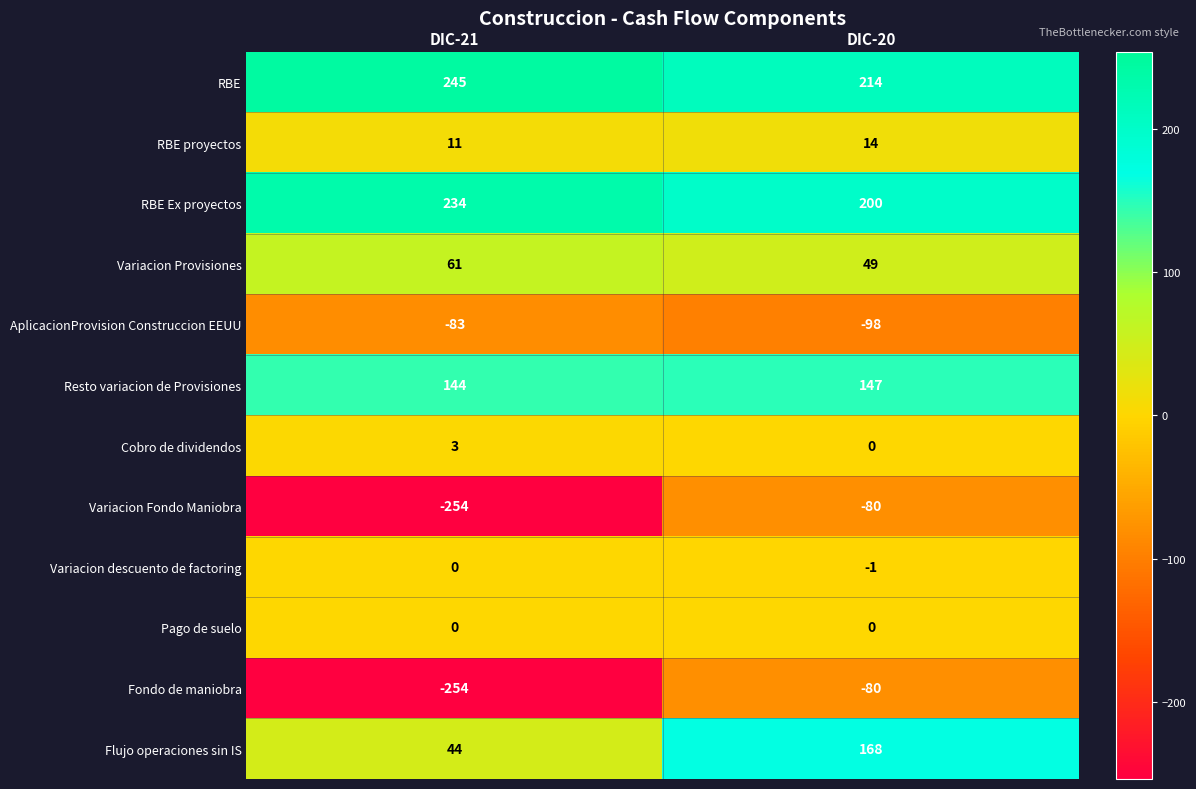

At how many categories does at least one series exceed 19?

2